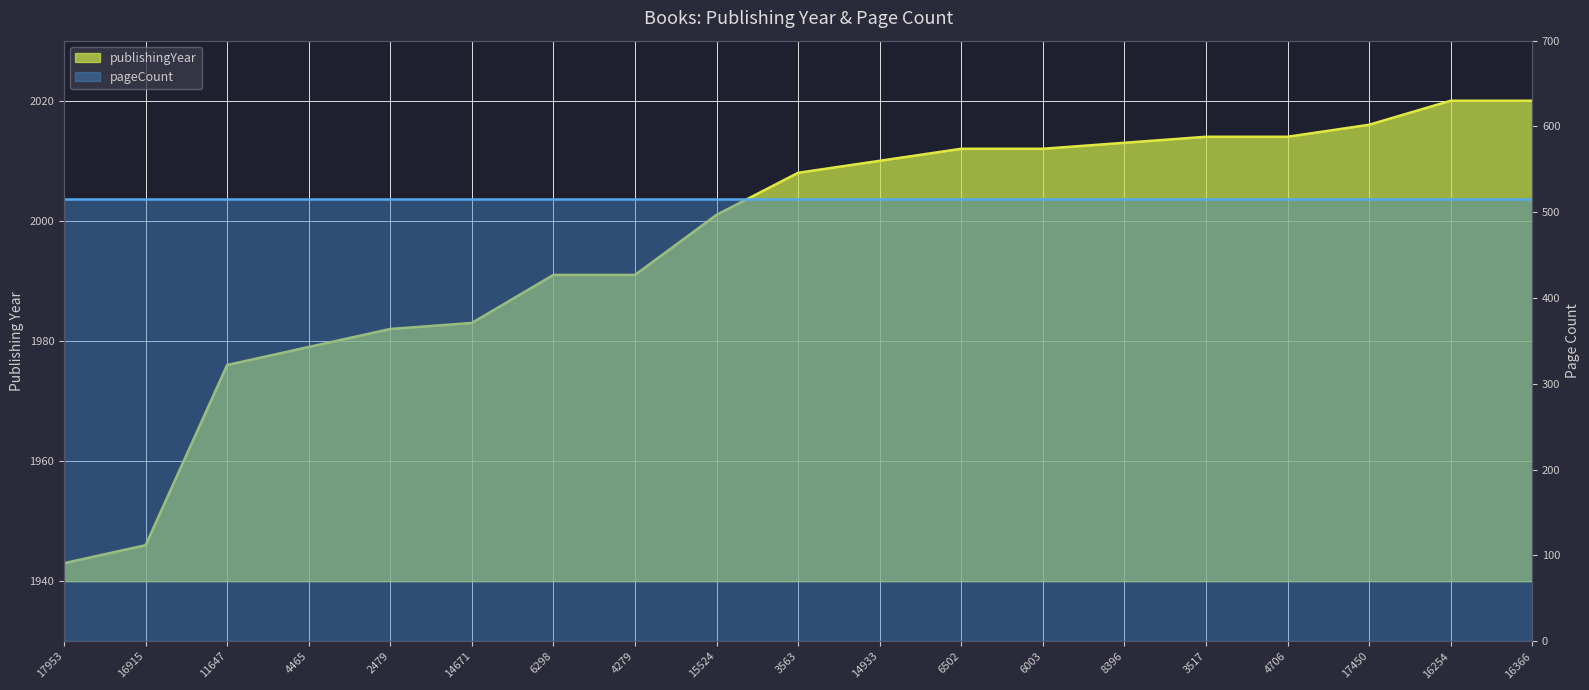

Is it true that the value at 4706 is 2014?

True